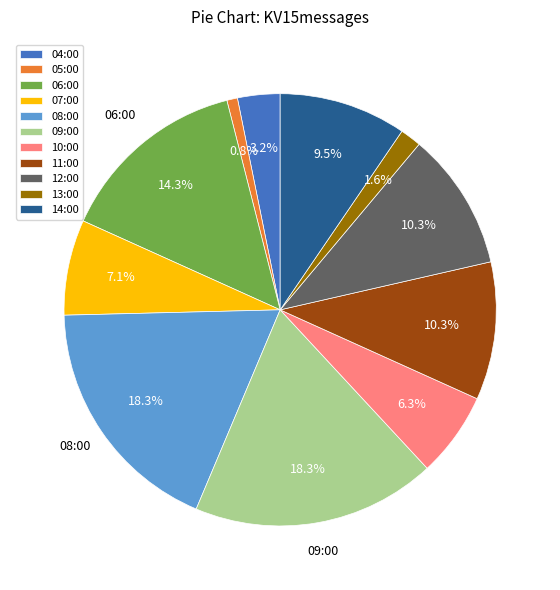

Between 13:00 and 10:00, which is larger?

10:00